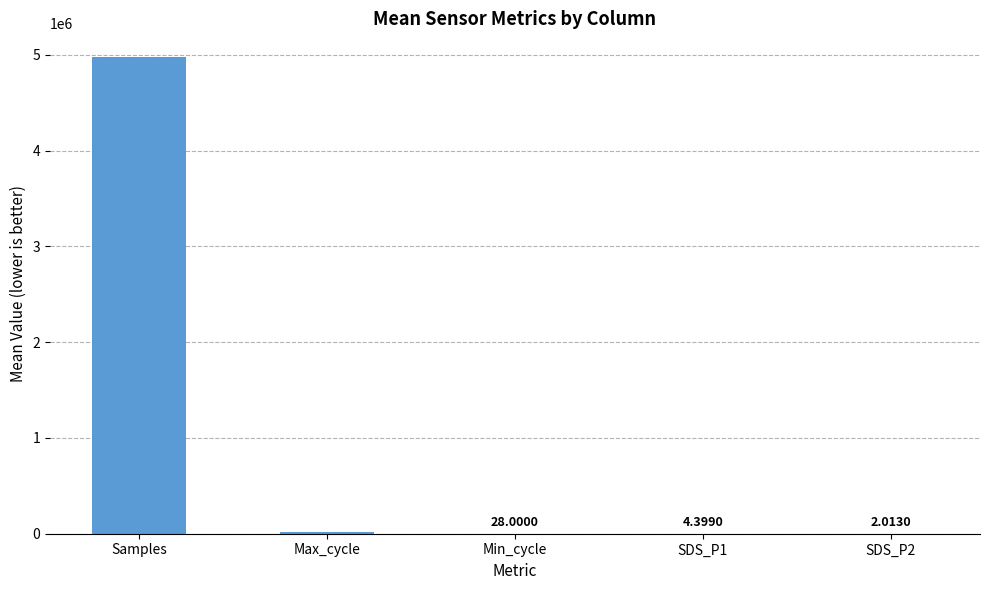

Are the bars horizontal?

No